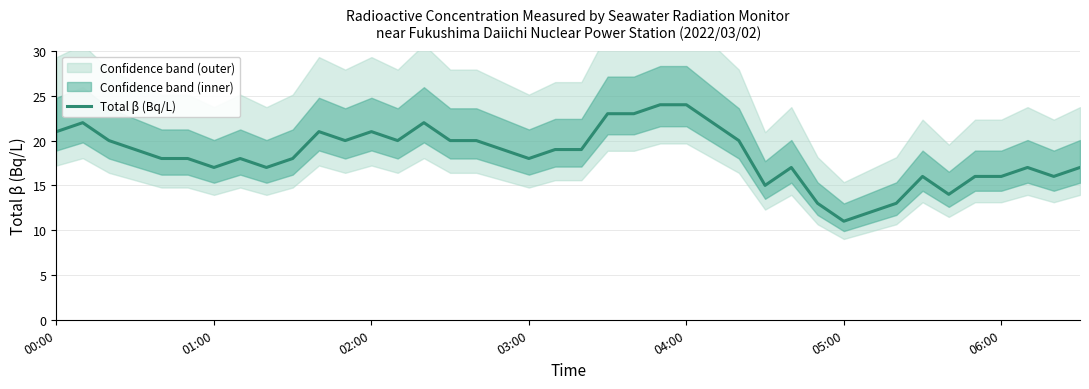

The value at 27 is 15. True or false?

True